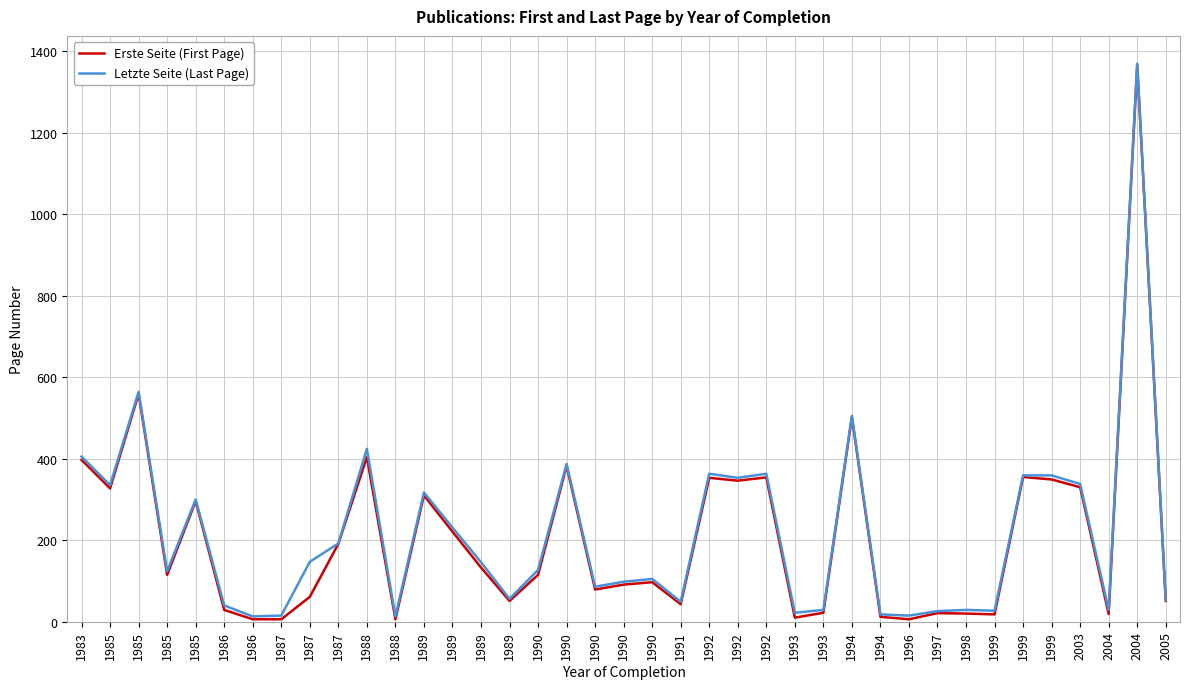

How many lines are shown in the chart?

2